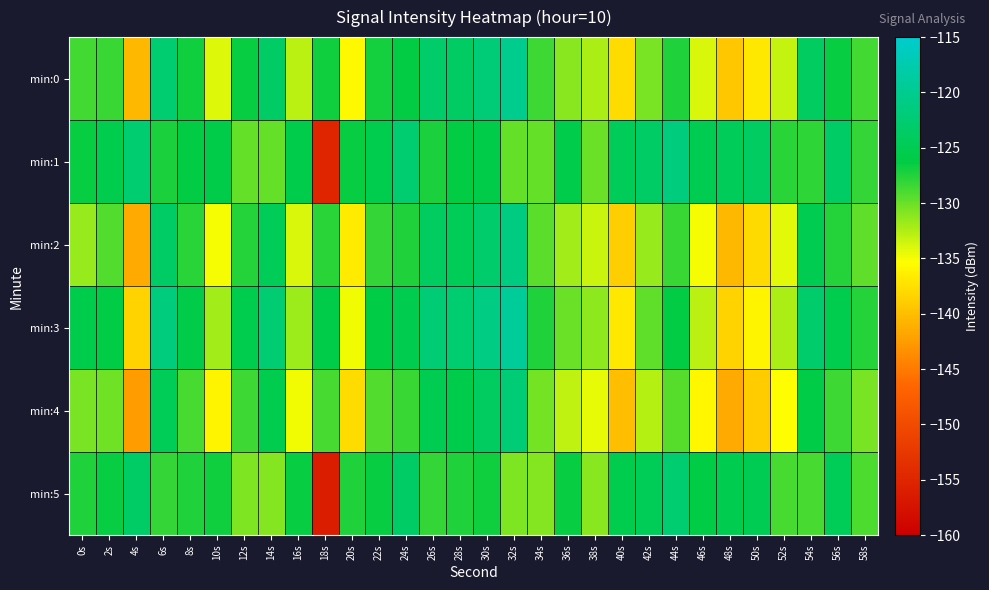

Reading left to right, transcribe all the data shown in this chart.

min:0: 0s=-128.6	2s=-128.2	4s=-140.5	6s=-122.6	8s=-126.8	10s=-134.0	12s=-126.5	14s=-123.5	16s=-132.9	18s=-126.8	20s=-135.7	22s=-127.1	24s=-126.3	26s=-123.1	28s=-123.6	30s=-122.0	32s=-120.2	34s=-128.4	36s=-131.0	38s=-132.3	40s=-137.9	42s=-130.6	44s=-127.3	46s=-133.9	48s=-139.4	50s=-136.9	52s=-133.3	54s=-124.0	56s=-126.5	58s=-128.6
min:1: 0s=-126.5	2s=-125.5	4s=-122.6	6s=-127.2	8s=-126.4	10s=-125.9	12s=-129.8	14s=-129.9	16s=-125.6	18s=-155.0	20s=-126.5	22s=-125.5	24s=-122.6	26s=-127.2	28s=-126.4	30s=-125.9	32s=-129.8	34s=-129.9	36s=-125.6	38s=-130.0	40s=-124.5	42s=-123.5	44s=-121.6	46s=-125.2	48s=-124.4	50s=-123.9	52s=-127.8	54s=-127.9	56s=-123.6	58s=-128.0
min:2: 0s=-131.6	2s=-129.2	4s=-141.5	6s=-123.6	8s=-127.8	10s=-135.0	12s=-127.5	14s=-124.5	16s=-133.9	18s=-127.8	20s=-136.7	22s=-128.1	24s=-127.3	26s=-124.1	28s=-124.6	30s=-123.0	32s=-121.2	34s=-129.4	36s=-132.0	38s=-133.3	40s=-138.9	42s=-131.6	44s=-128.3	46s=-134.9	48s=-140.4	50s=-137.9	52s=-134.3	54s=-125.0	56s=-127.5	58s=-129.6
min:3: 0s=-125.6	2s=-126.2	4s=-138.5	6s=-121.6	8s=-125.8	10s=-132.0	12s=-125.5	14s=-122.5	16s=-131.9	18s=-125.8	20s=-134.7	22s=-126.1	24s=-125.3	26s=-122.1	28s=-122.6	30s=-121.0	32s=-119.2	34s=-127.4	36s=-130.0	38s=-131.3	40s=-136.9	42s=-129.6	44s=-126.3	46s=-132.9	48s=-138.4	50s=-135.9	52s=-132.3	54s=-123.0	56s=-125.5	58s=-127.6
min:4: 0s=-130.6	2s=-130.2	4s=-142.5	6s=-124.6	8s=-128.8	10s=-136.0	12s=-128.5	14s=-125.5	16s=-134.9	18s=-128.8	20s=-137.7	22s=-129.1	24s=-128.3	26s=-125.1	28s=-125.6	30s=-124.0	32s=-122.2	34s=-130.4	36s=-133.0	38s=-134.3	40s=-139.9	42s=-132.6	44s=-129.3	46s=-135.9	48s=-141.4	50s=-138.9	52s=-135.3	54s=-126.0	56s=-128.5	58s=-130.6
min:5: 0s=-127.5	2s=-126.5	4s=-123.6	6s=-128.2	8s=-127.4	10s=-126.9	12s=-130.8	14s=-130.9	16s=-126.6	18s=-156.0	20s=-127.5	22s=-126.5	24s=-123.6	26s=-128.2	28s=-127.4	30s=-126.9	32s=-130.8	34s=-130.9	36s=-126.6	38s=-131.0	40s=-125.5	42s=-124.5	44s=-122.6	46s=-126.2	48s=-125.4	50s=-124.9	52s=-128.8	54s=-128.9	56s=-124.6	58s=-129.0